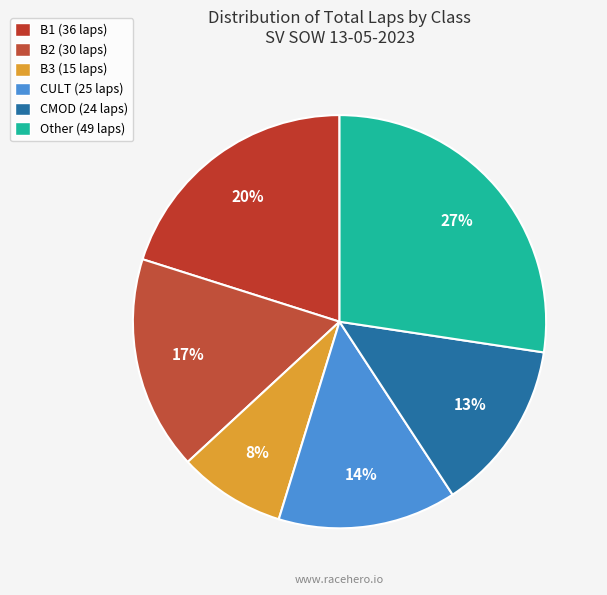

How many slices are in this pie chart?

6